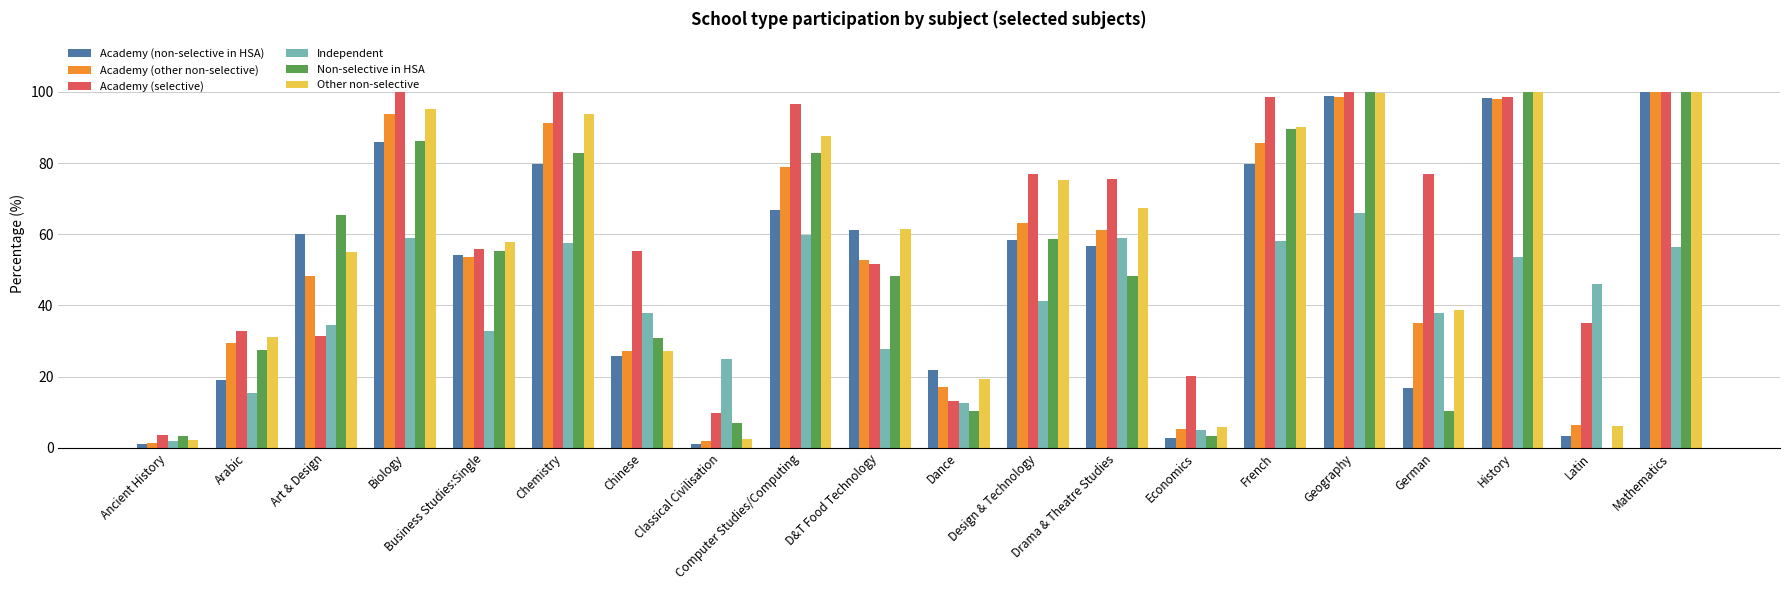

What is the greatest value displayed?

100.0